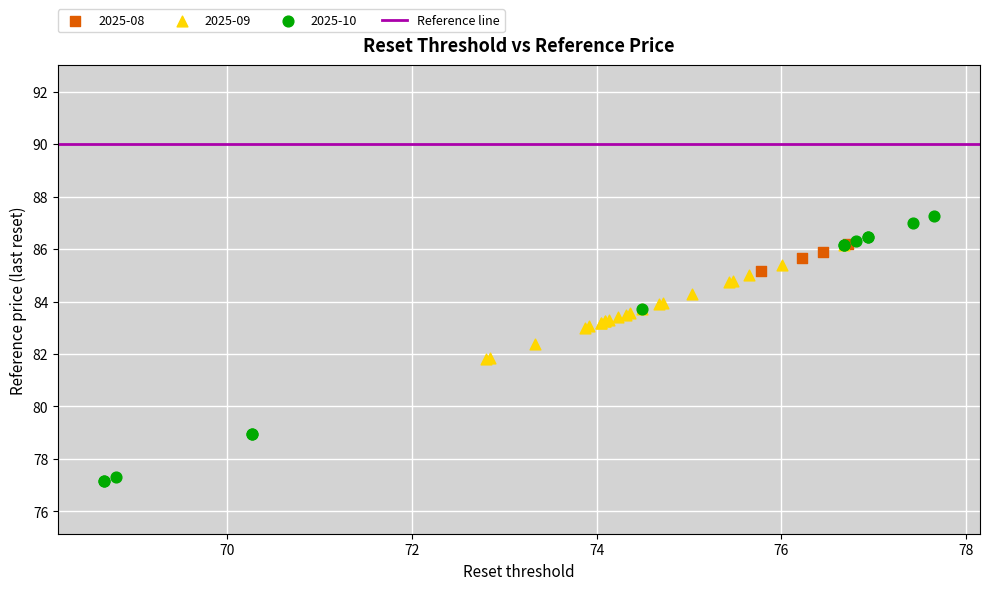

Which series reaches the maximum Y coordinate?

2025-10